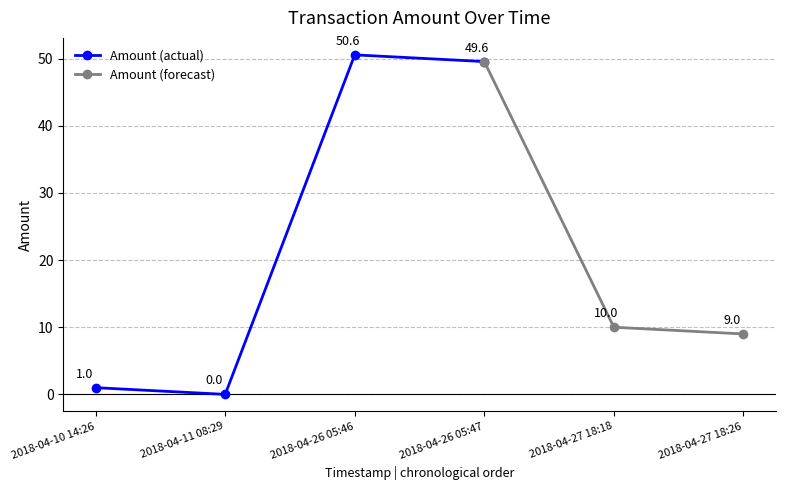

Where does the Amount (actual) series first go above 49?

2018-04-26 05:46